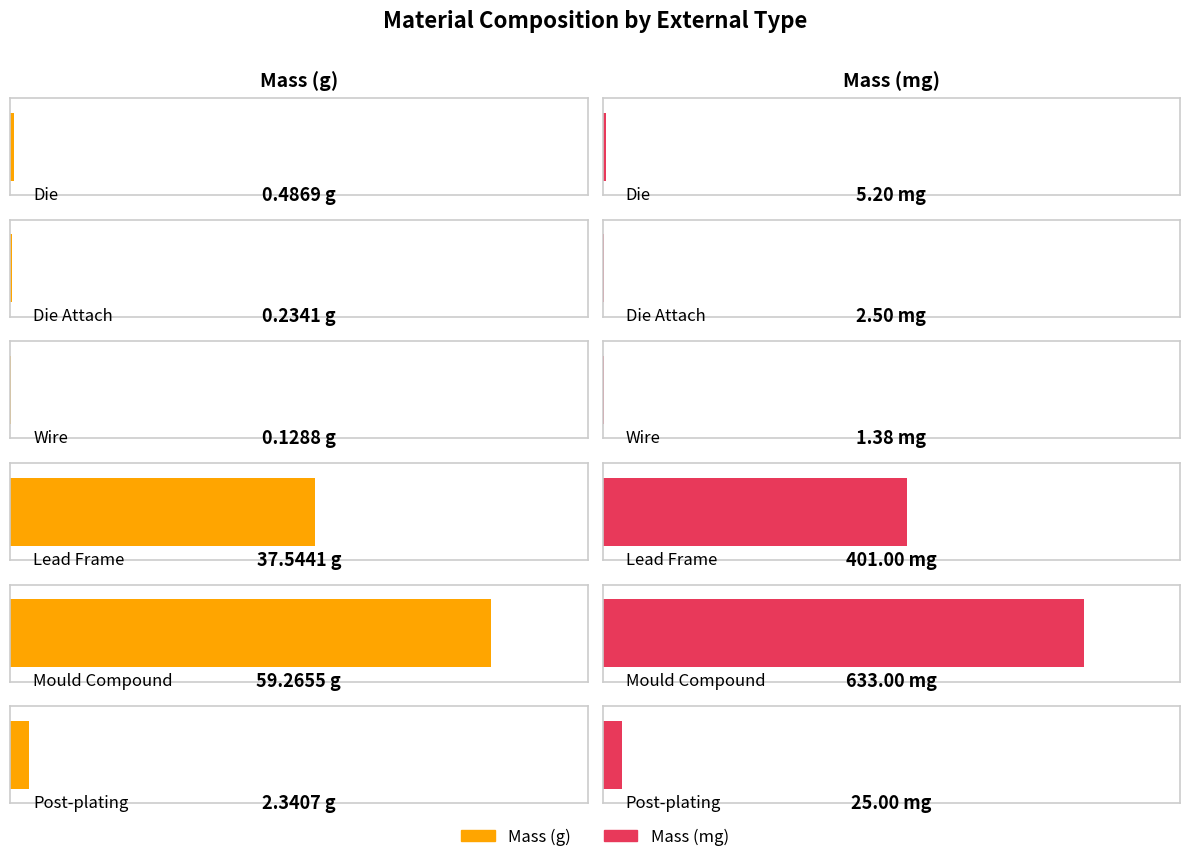

How many bars are there in each group?

2